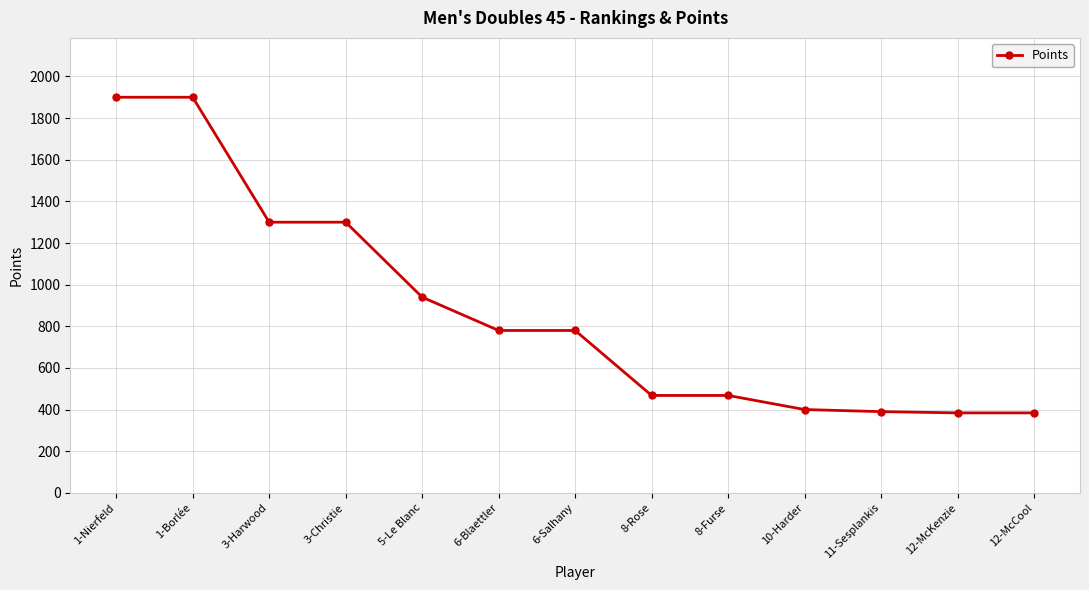

The value at 8-Rose is 222.8. True or false?

False